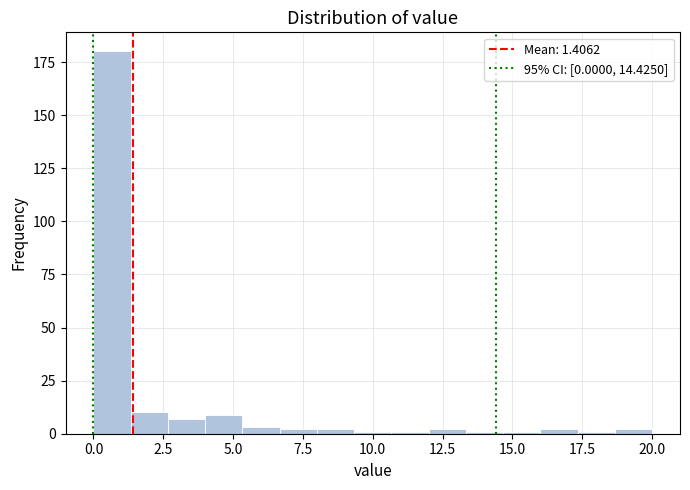

Around what value on the x-axis is the tallest bar? Give the approximate position of its centre, as read against the axis.

0.5